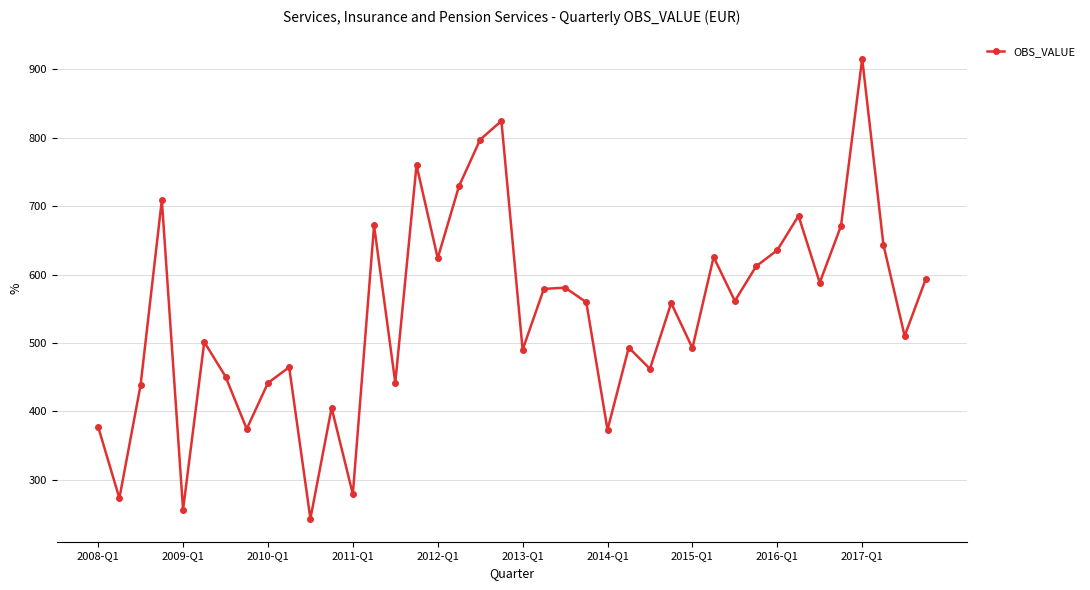

What is the difference between the maximum and minimum values?

672.0